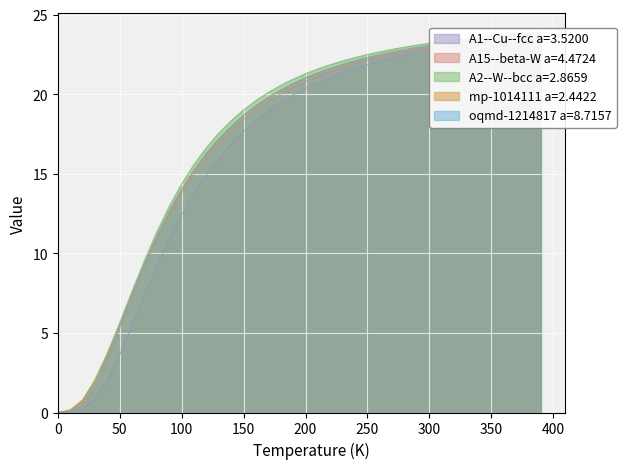

Which series has the widest spread of values?

A2--W--bcc a=2.8659